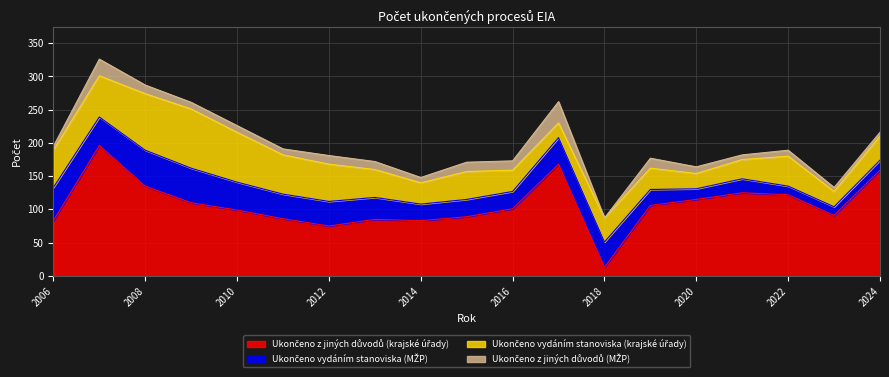

What is the value of the Ukončeno z jiných důvodů (krajské úřady) point at the 1st from the left?

83